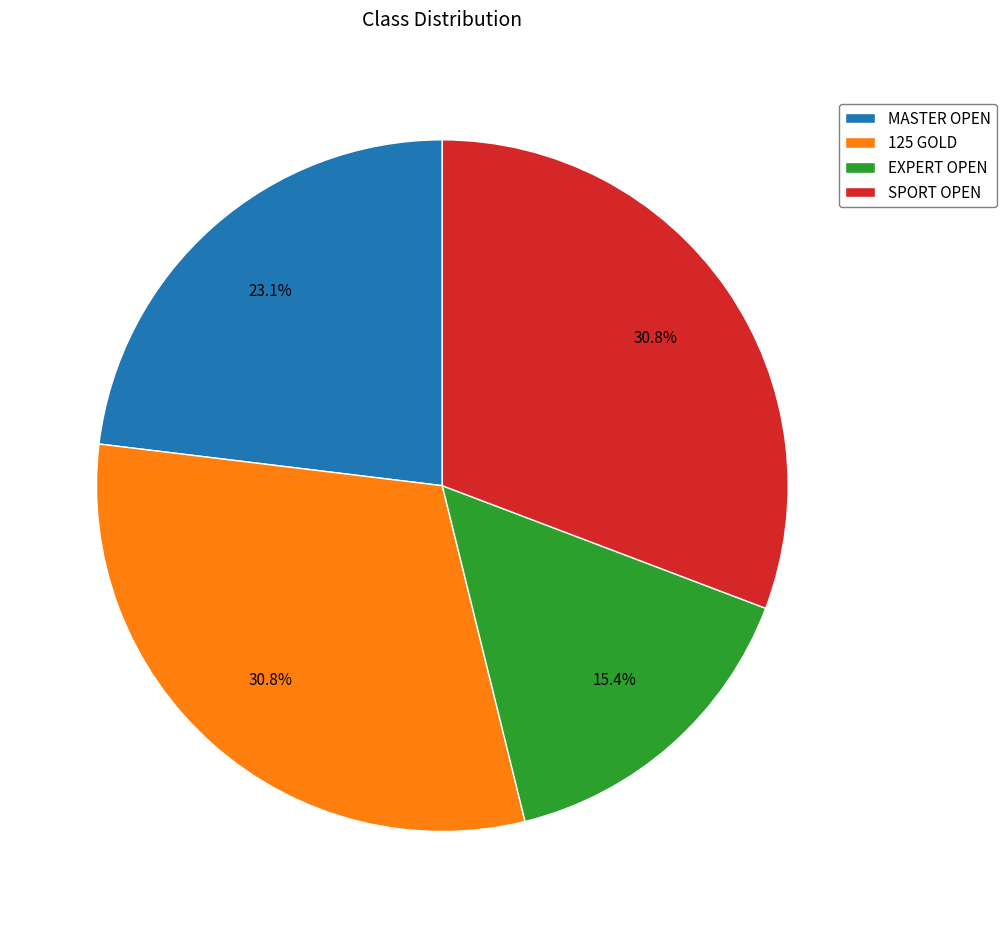

The 125 GOLD slice represents 37% of the pie. True or false?

False